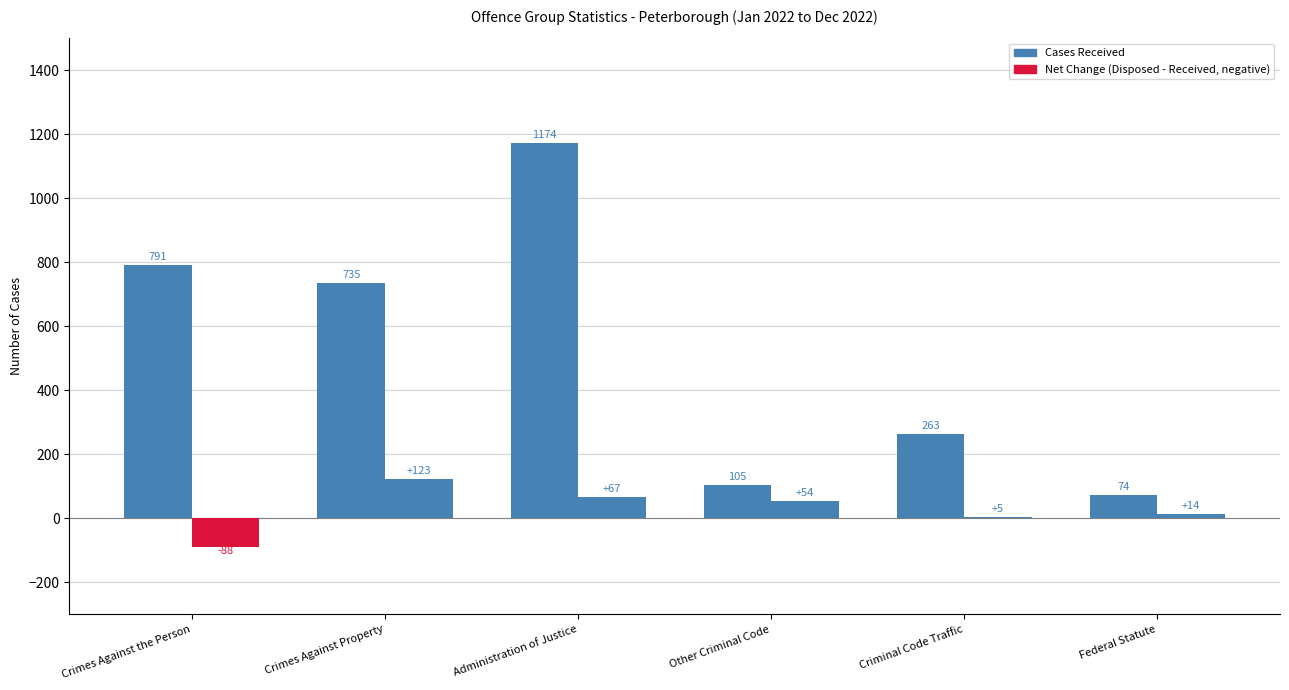

How many categories are shown in the chart?

6